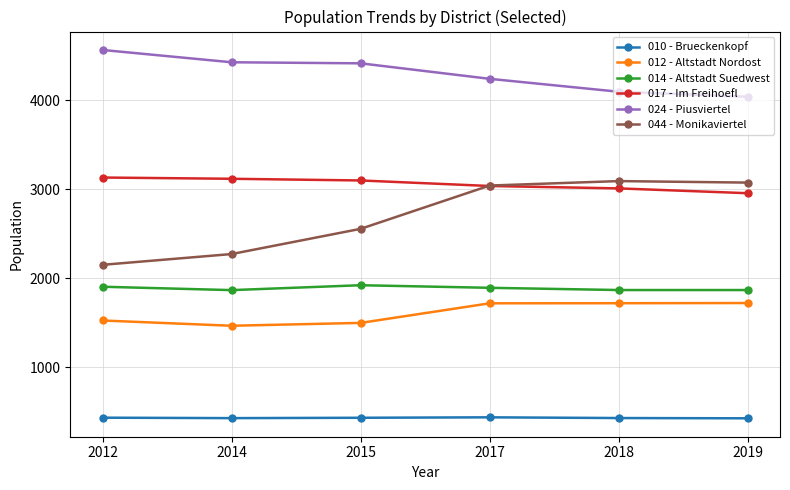

Which series has the widest spread of values?

044 - Monikaviertel